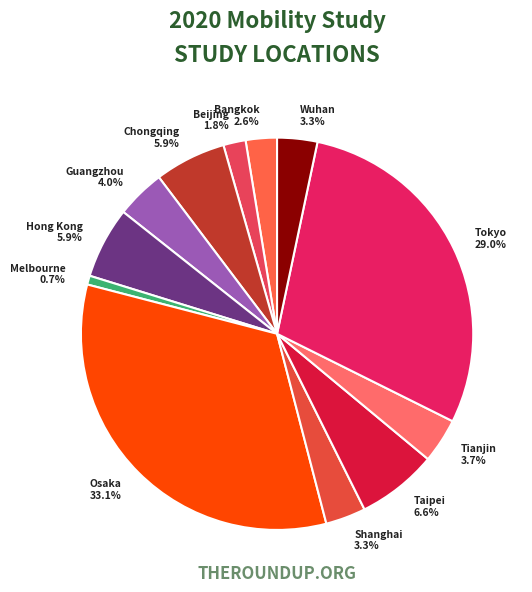

How many segments does this pie chart have?

12